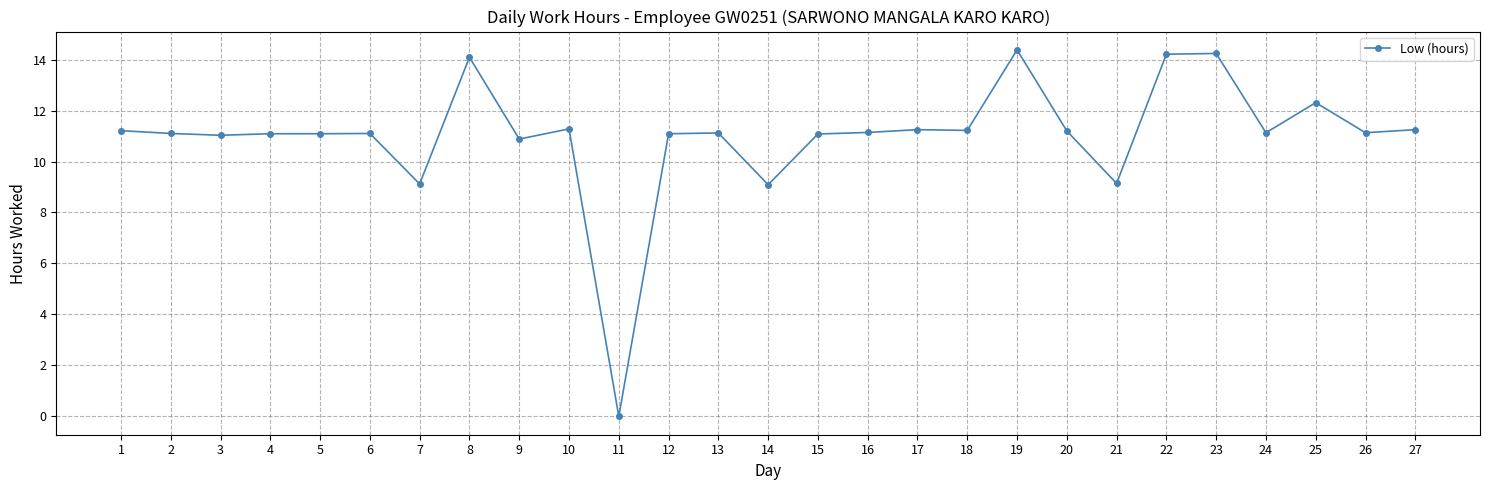

What is the sum of the values at 10 and 23?

25.5